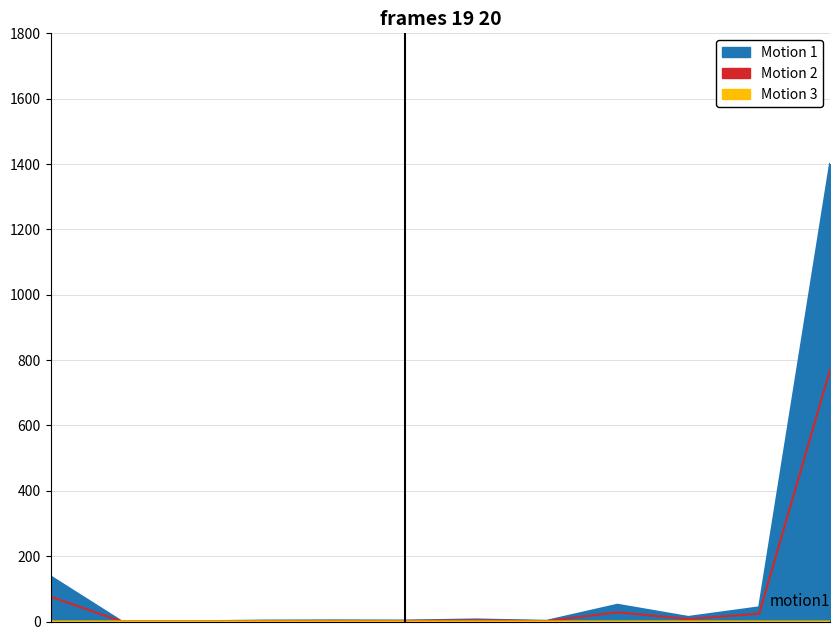

Is it true that contracts.value.amount equals 0.5 at 542?

False